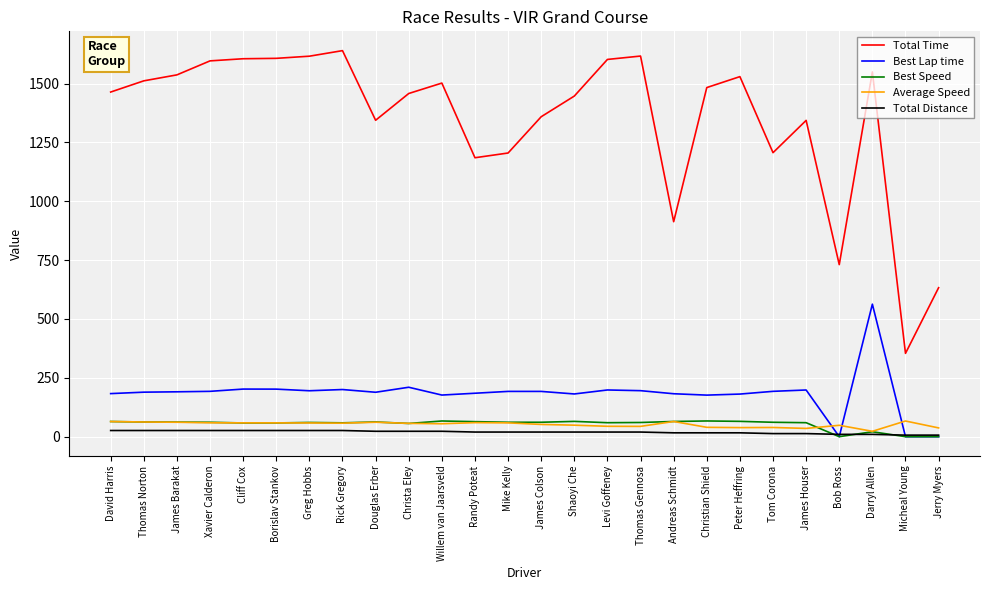

Which series changed the most between Cliff Cox and Peter Heffring?

Total Time